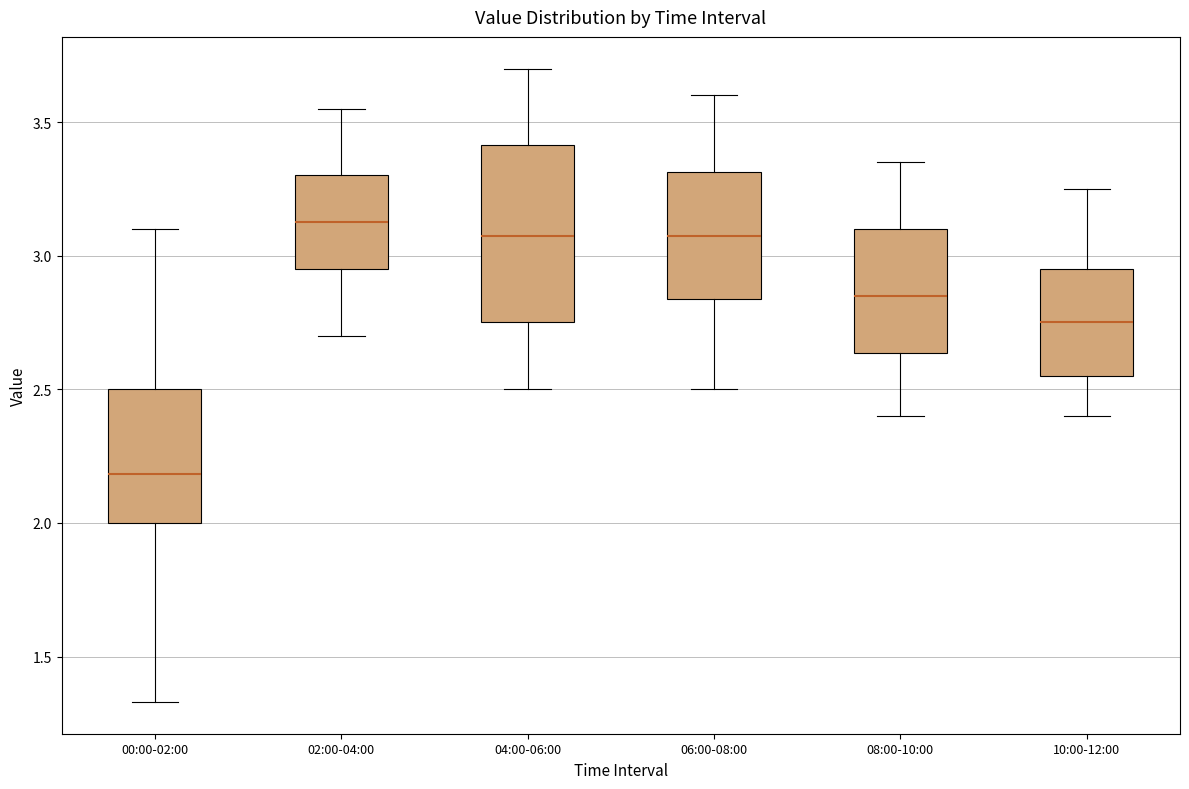

Which box is the tallest, from its lower edge to its upper edge?

04:00-06:00